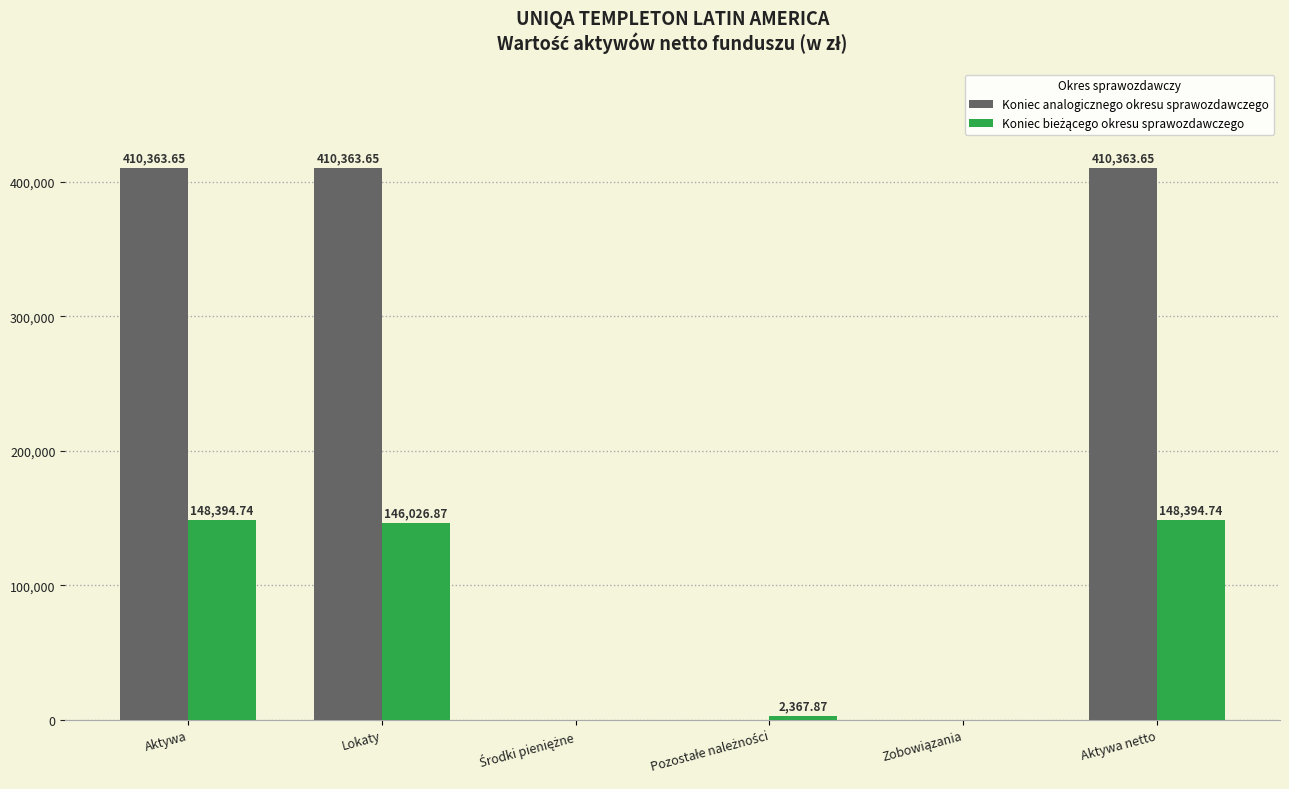

What is the sum of all Koniec analogicznego okresu sprawozdawczego values?

1231091.0